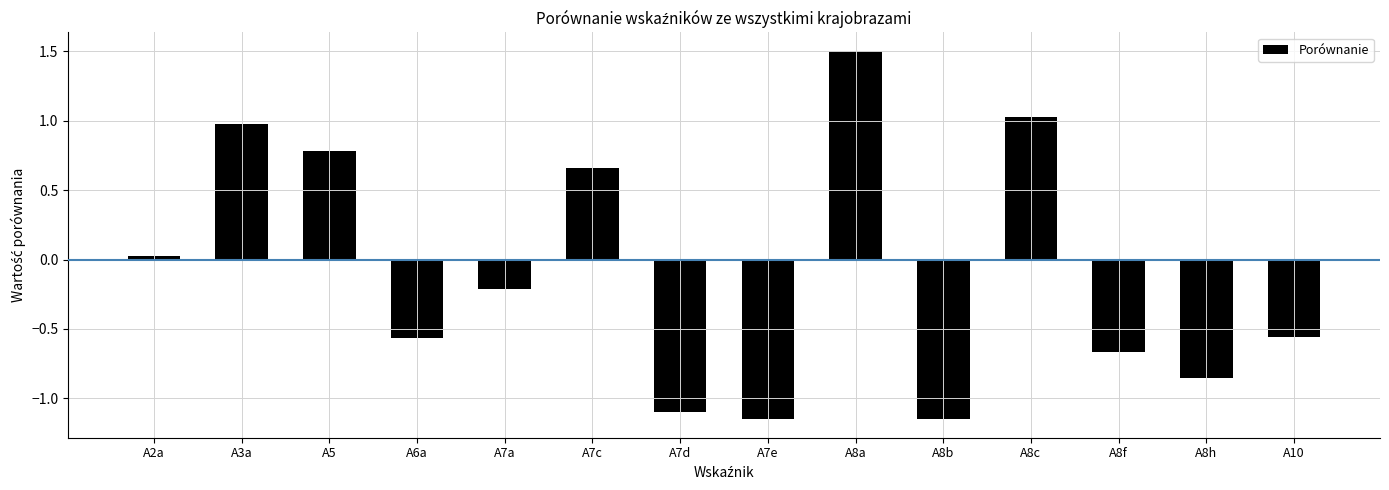

The value at A3a is 1.0. True or false?

True